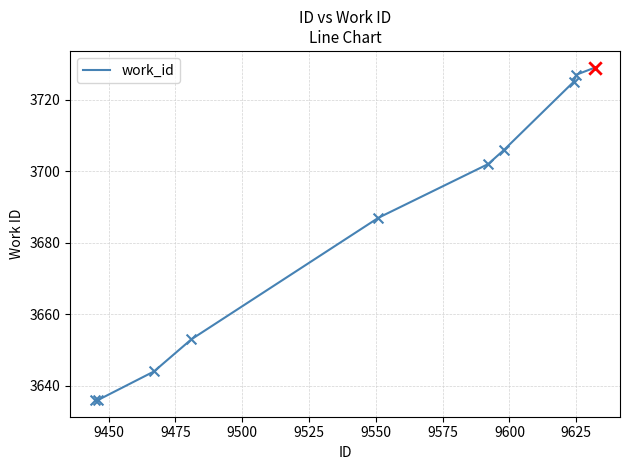

What is the minimum value shown in the chart?

3636